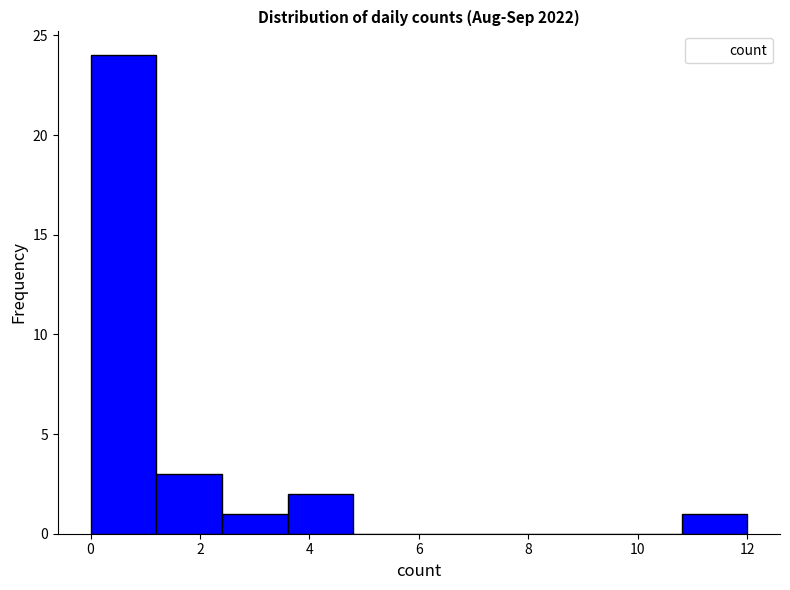

Reading left to right, list every bar in this chart as the range it spans on the x-axis followed by its height. The values are not printed on the chart, so give them approximately, as read against the axis.

0.0 to 1.2: 24
1.2 to 2.4: 3
2.4 to 3.6: 1
3.6 to 4.8: 2
4.8 to 6.0: 0
6.0 to 7.2: 0
7.2 to 8.4: 0
8.4 to 9.6: 0
9.6 to 10.8: 0
10.8 to 12.0: 1